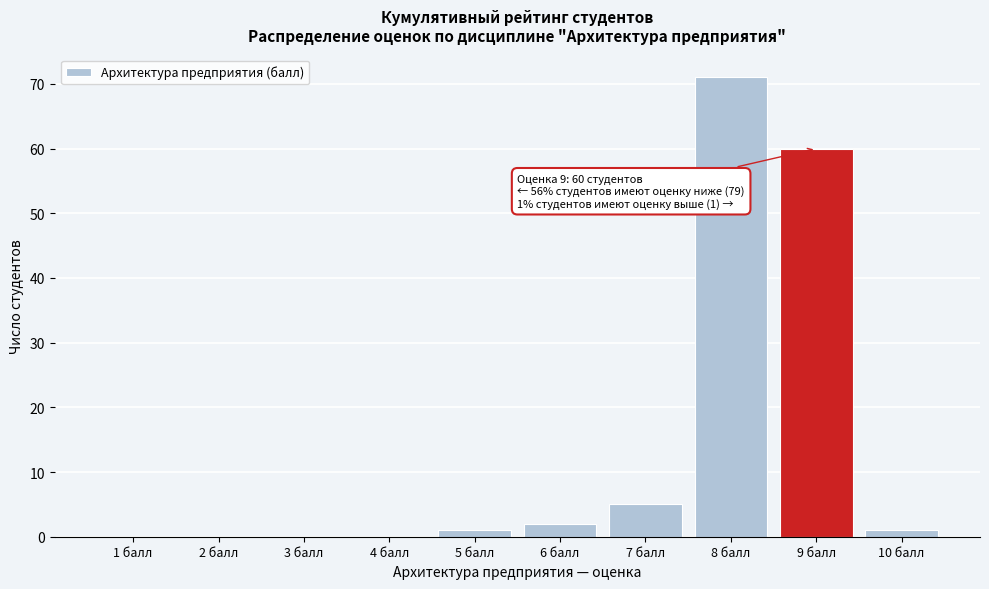

Reading left to right, transcribe all the data shown in this chart.

1 балл=0	2 балл=0	3 балл=0	4 балл=0	5 балл=1	6 балл=2	7 балл=5	8 балл=71	9 балл=60	10 балл=1